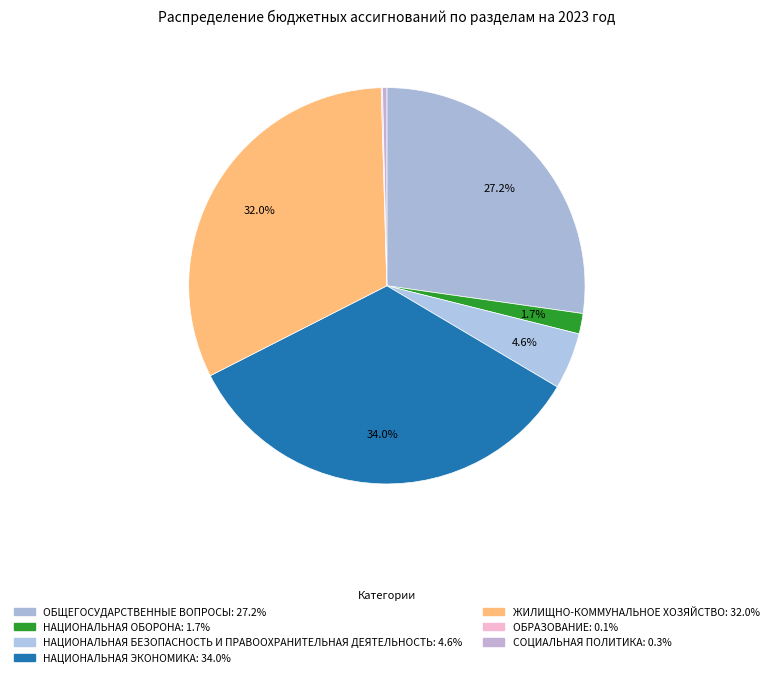

True or false: ЖИЛИЩНО-КОММУНАЛЬНОЕ ХОЗЯЙСТВО accounts for 43% of the total.

False